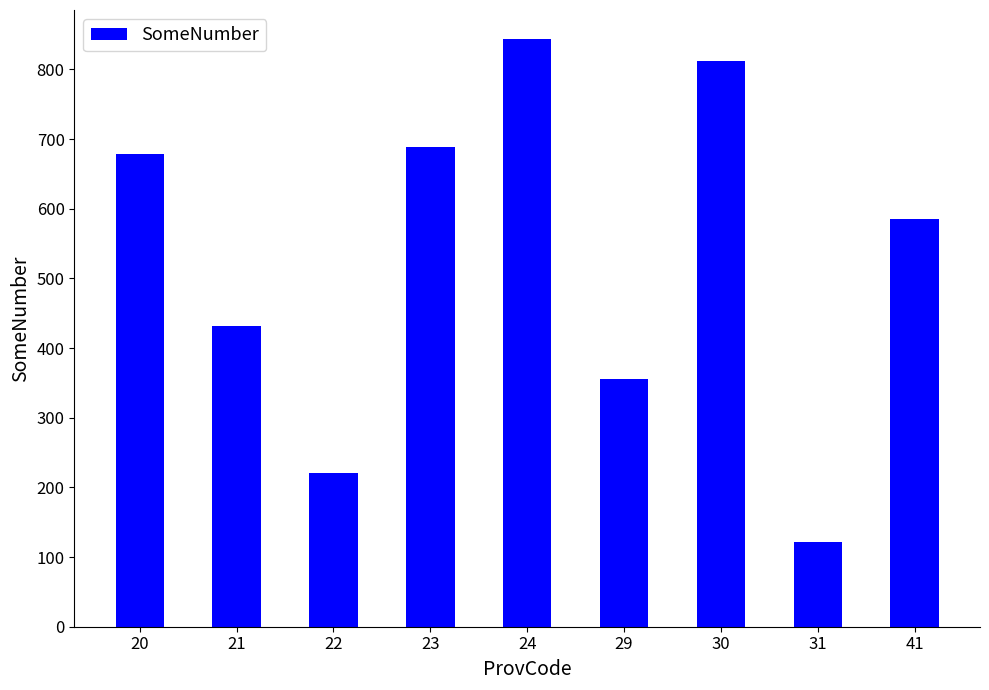

The value at 24 is 589. True or false?

False